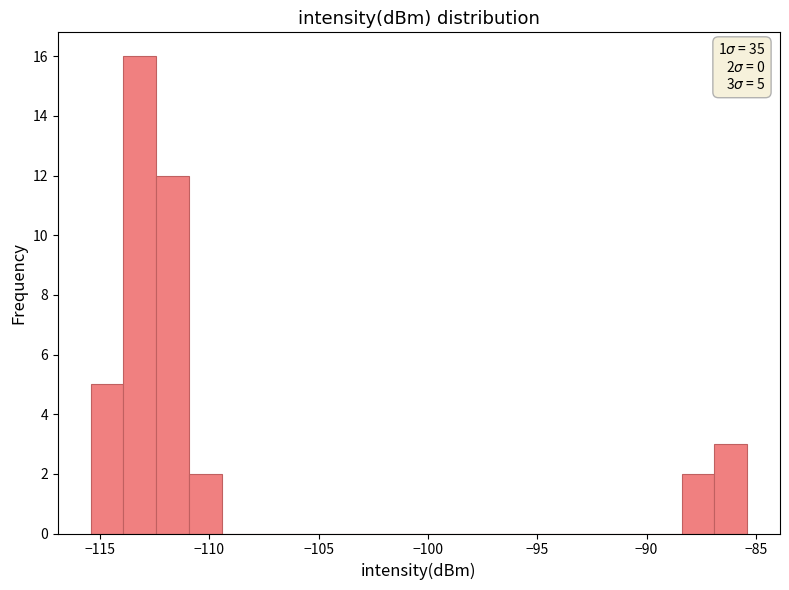

Read against the x-axis, roughly where is the centre of the tallest bar?

-113.0